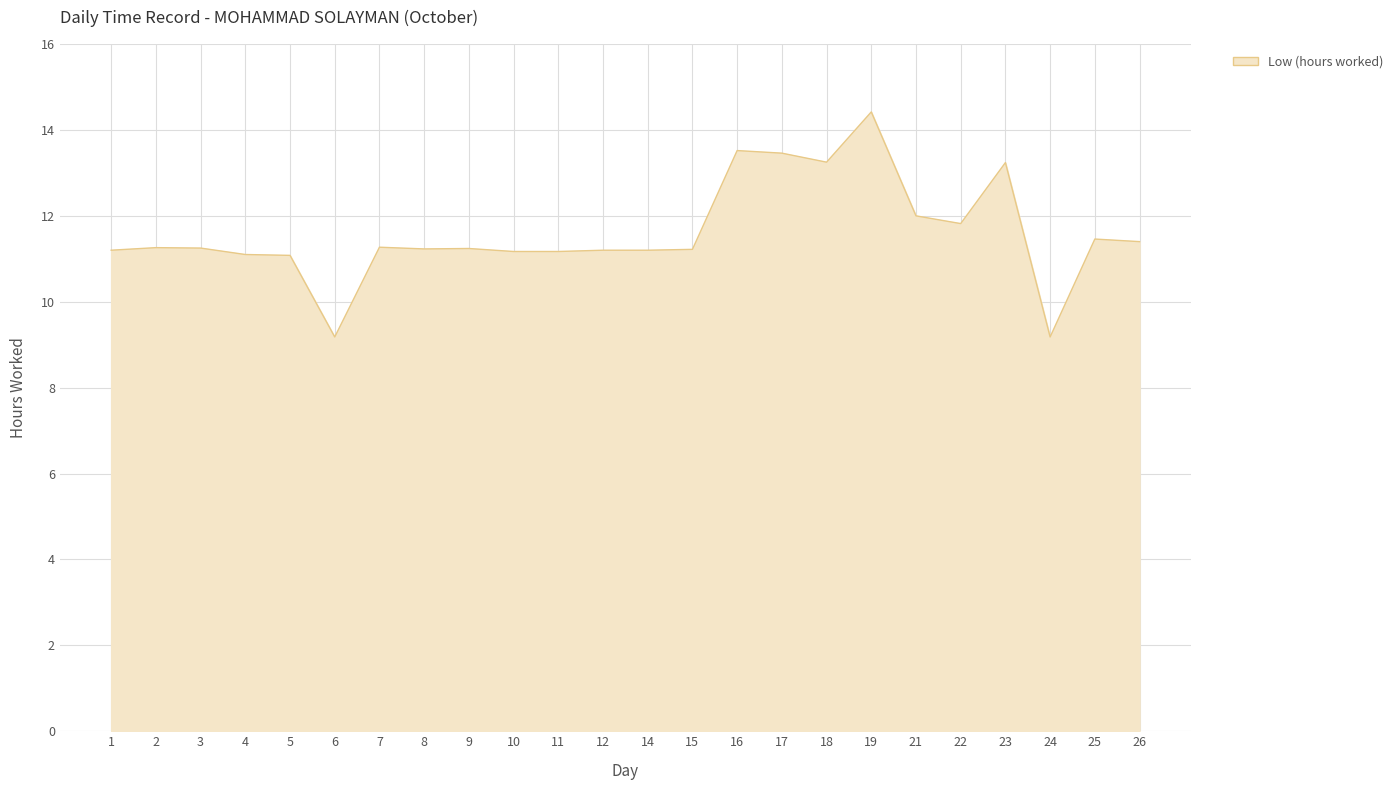

What is the difference between the second highest and second lowest values?

4.3